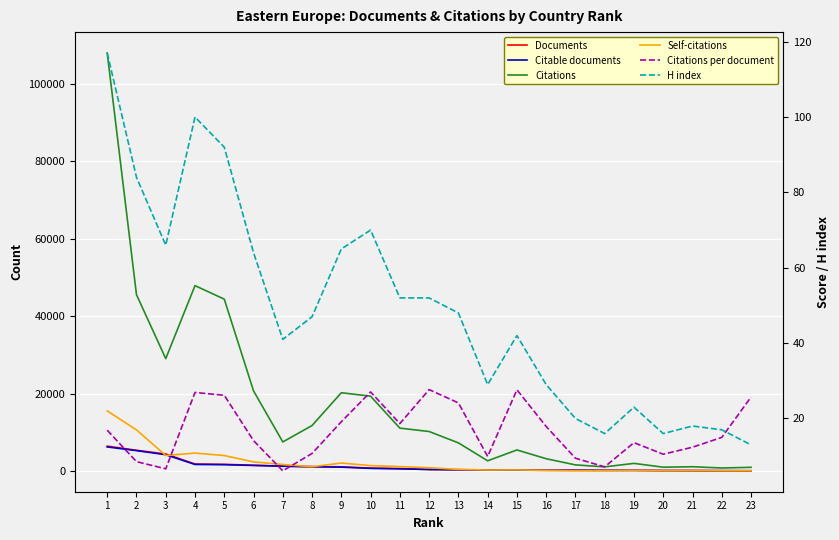

Does the chart display data point markers on the line(s)?

No